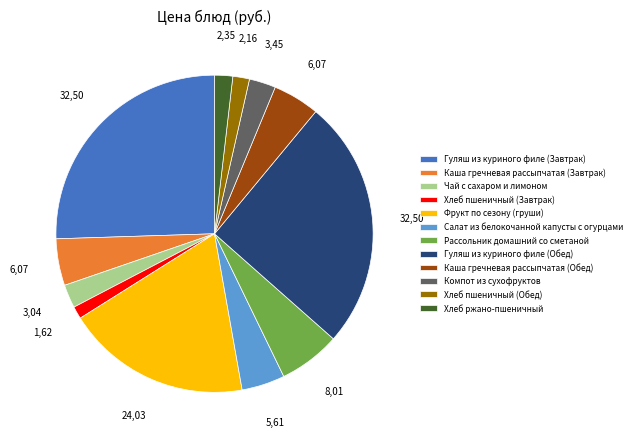

The Рассольник домашний со сметаной slice represents 20% of the pie. True or false?

False